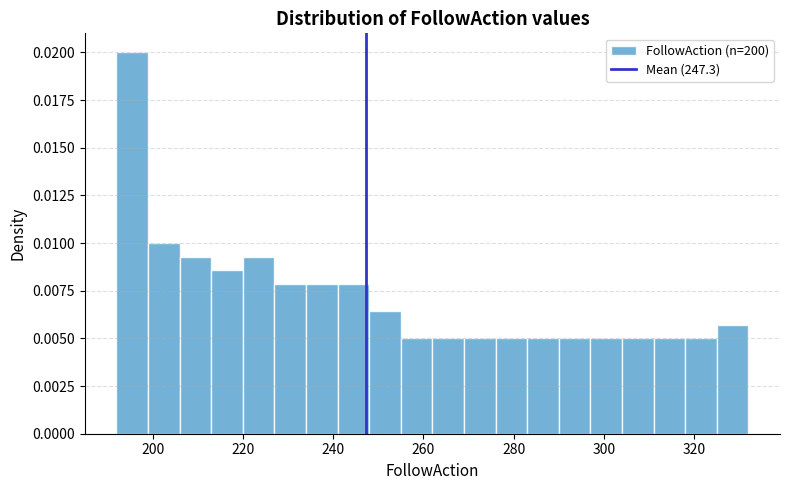

Read against the x-axis, roughly where is the centre of the tallest bar?

196